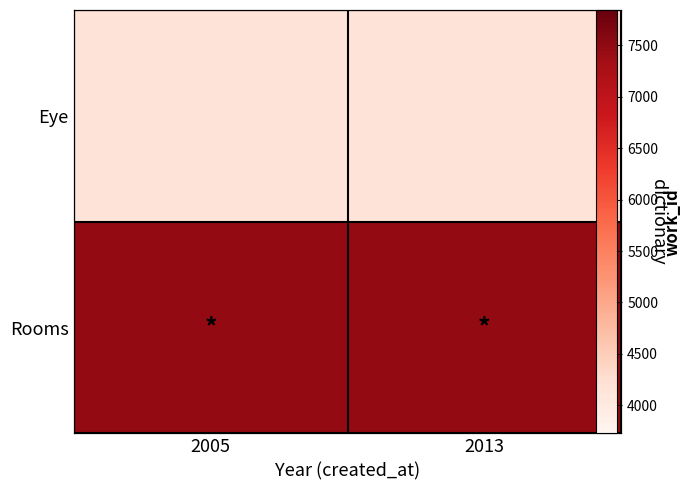

Between 2013 and 2005, which is larger?

2013